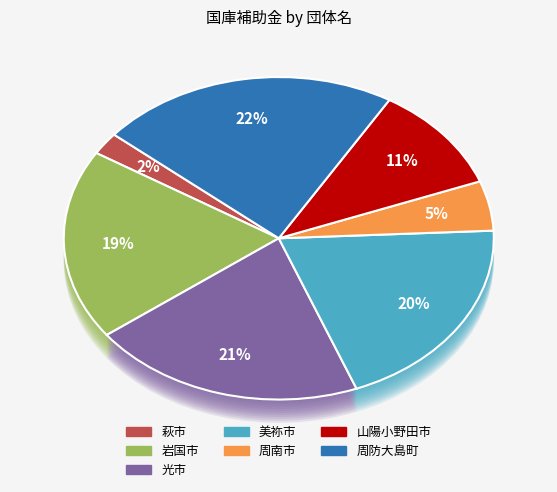

What is the change in value from 萩市 to 周防大島町?

+56771